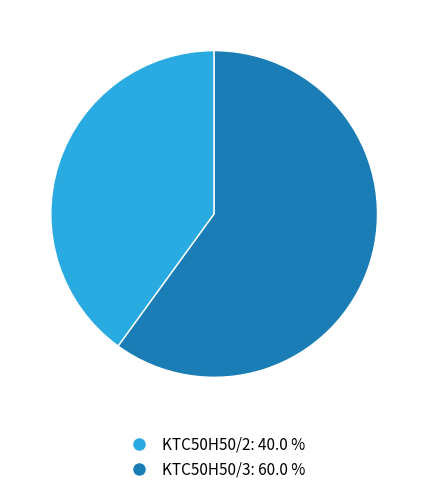

Is there a majority slice in this chart?

Yes